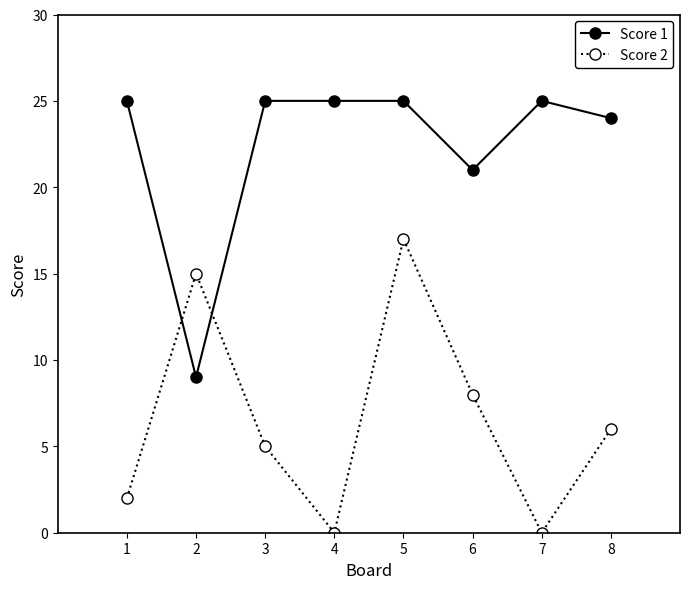

Is this an area chart (filled region under the line)?

No